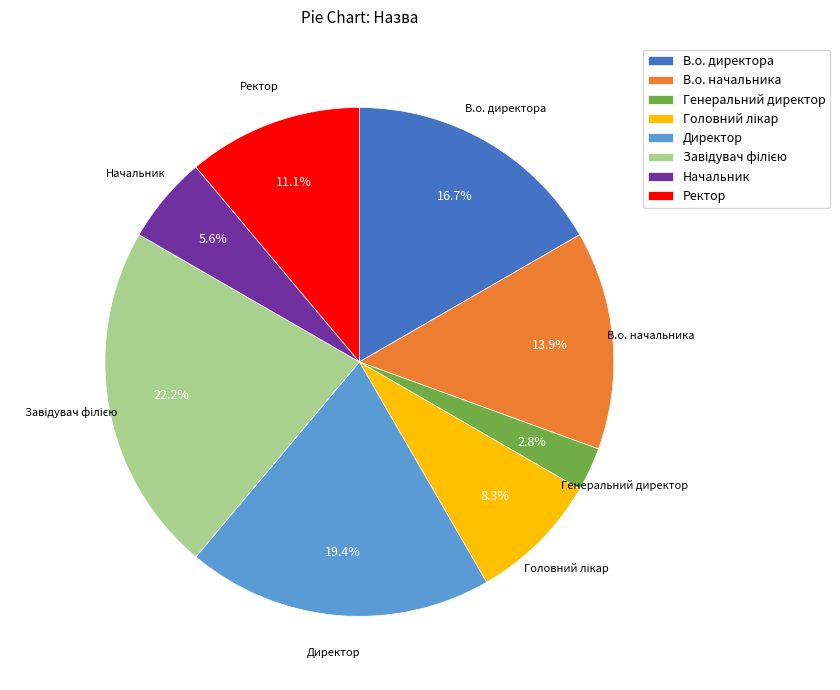

The Начальник slice represents 6% of the pie. True or false?

True